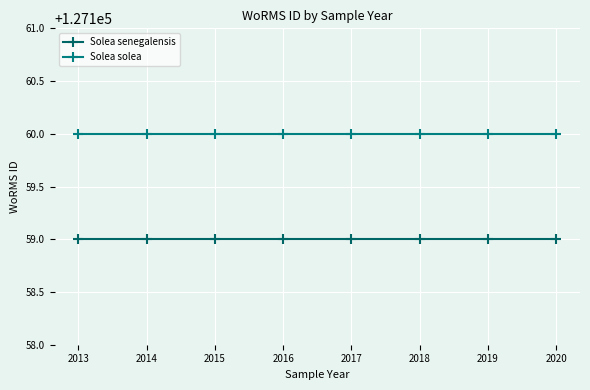

True or false: Solea solea has more than 2 interior local peaks.

False